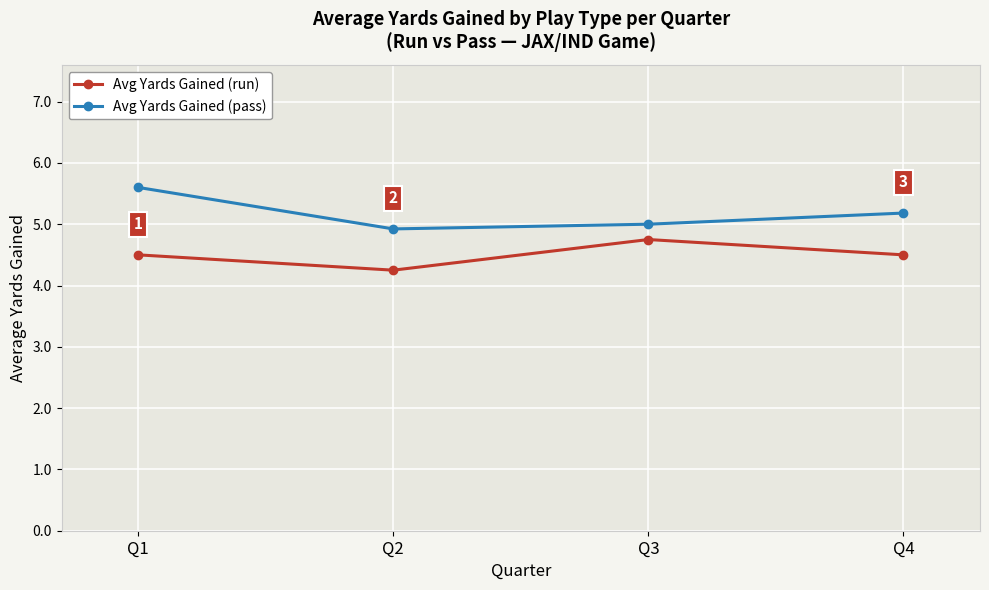

What is the difference between the second highest and minimum values in the Avg Yards Gained (pass) series?

0.3